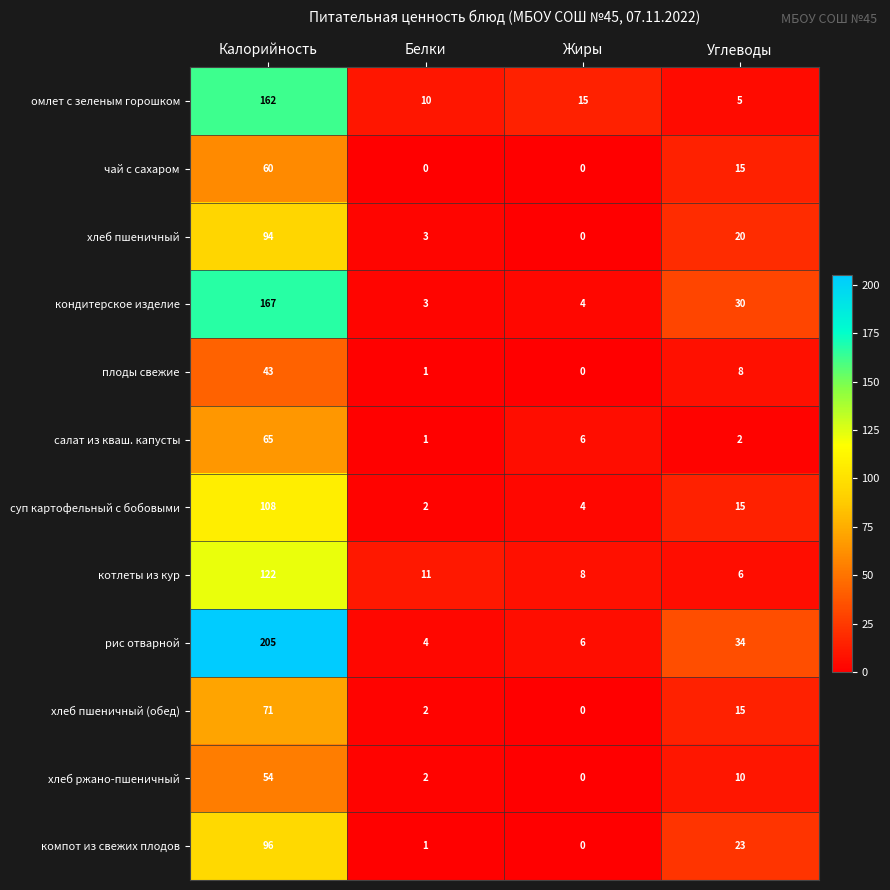

List the labels in order of омлет с зеленым горошком value, largest first.

Калорийность, Жиры, Белки, Углеводы